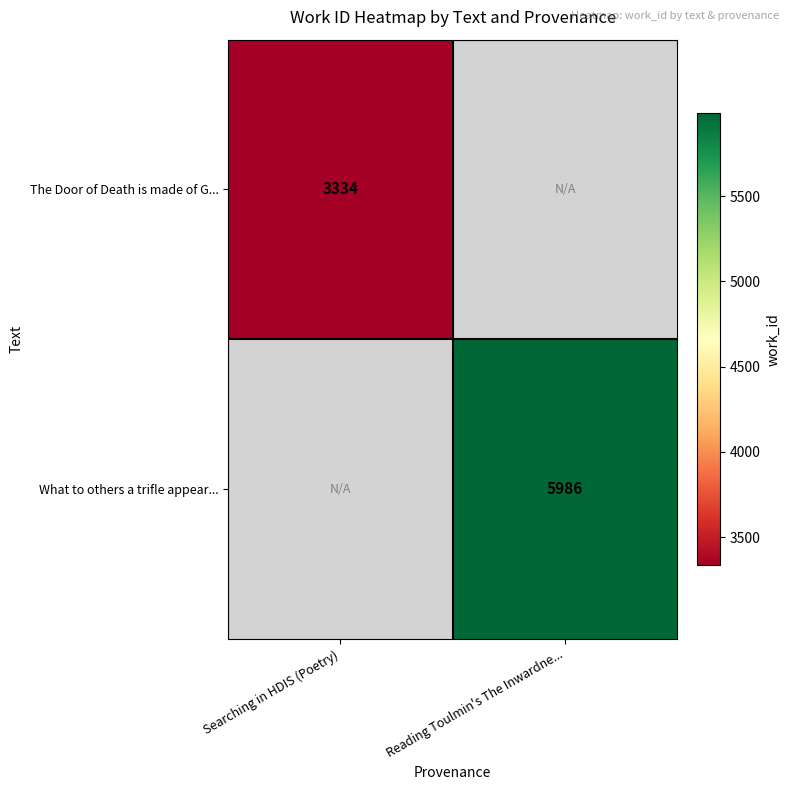

The What to others a trifle appear... series shows 9958.0 at Reading Toulmin's The Inwardne.... True or false?

False